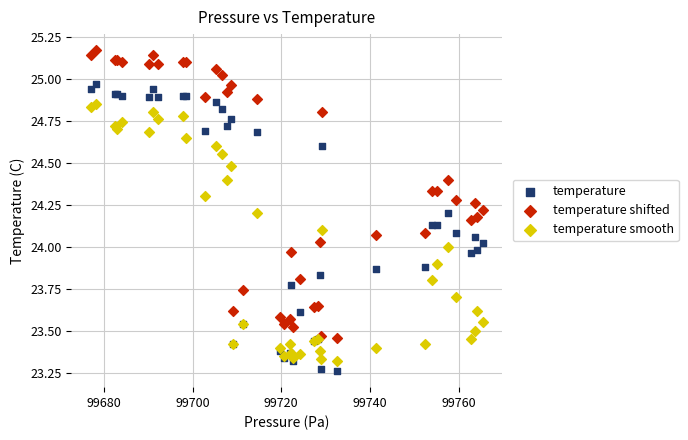

Which series contains the highest Y value?

temperature shifted